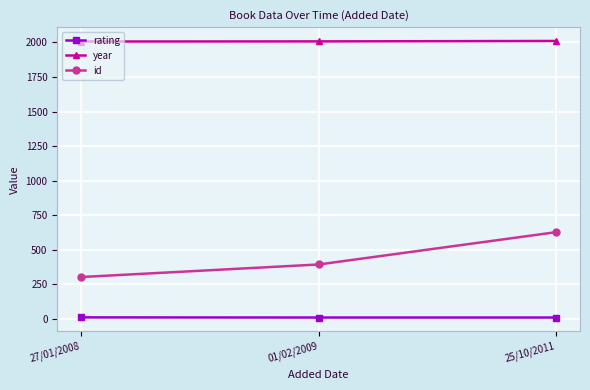

What position from the left is 01/02/2009?

2